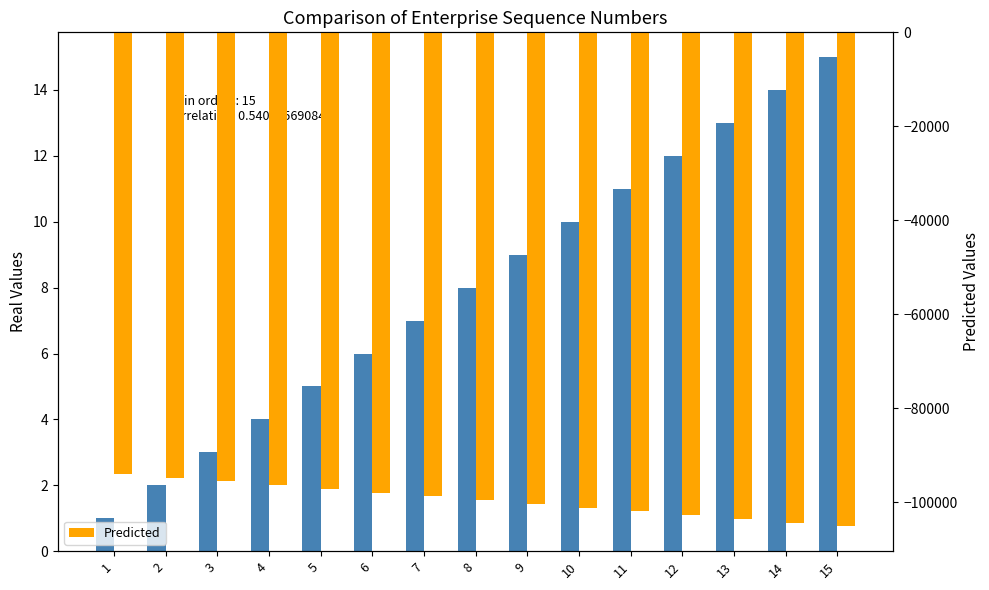

True or false: Real Values has a value of 9 at 9.

True